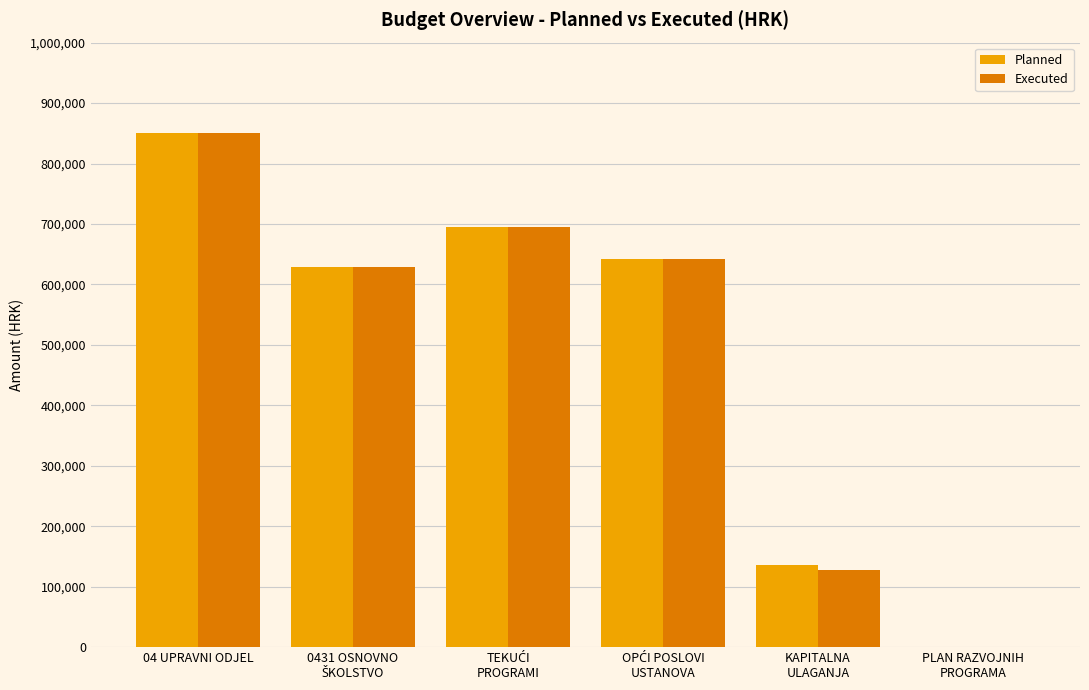

Which category has the highest value in the Executed series?

04 UPRAVNI ODJEL